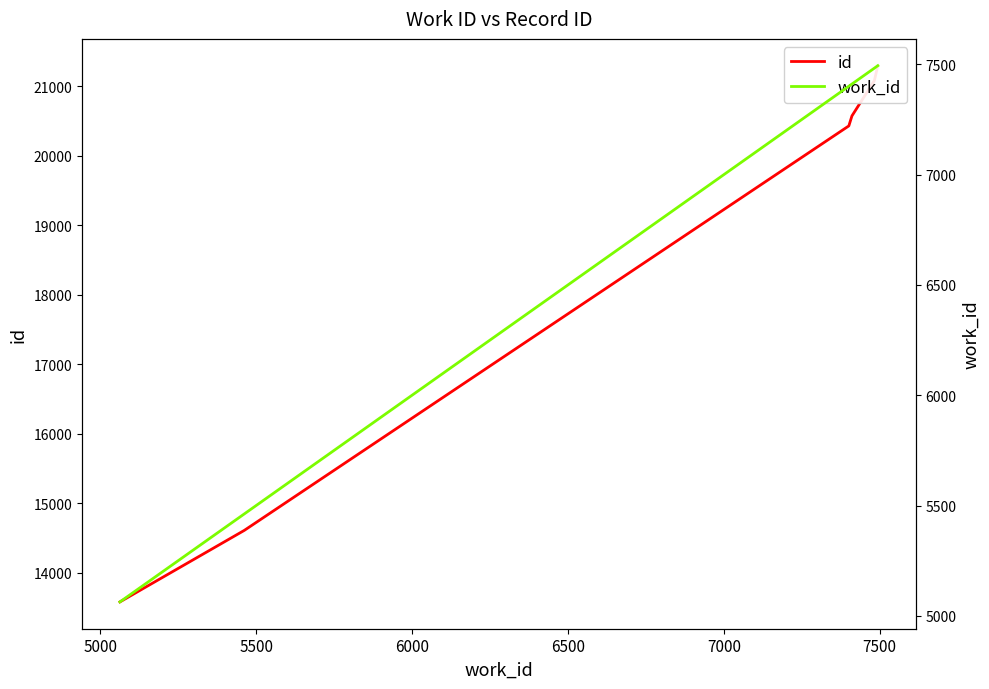

Between 5500 and 6000, which is larger?

6000